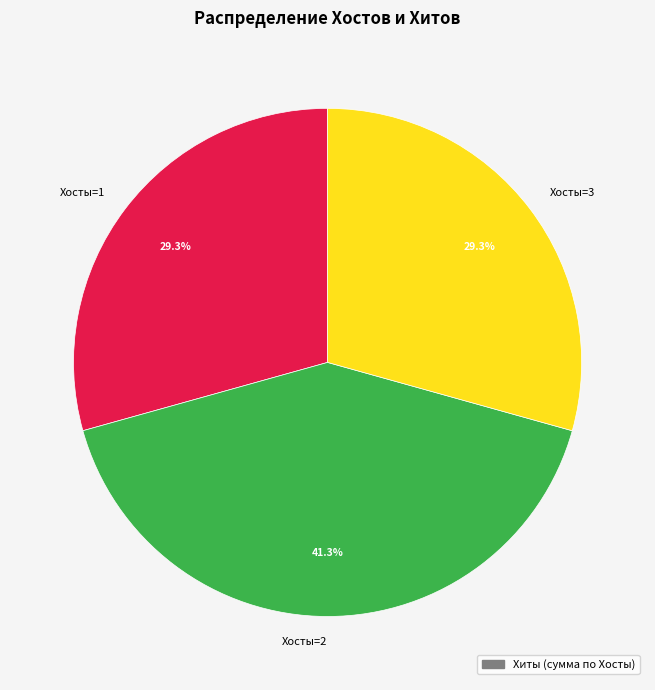

Is there a majority slice in this chart?

No